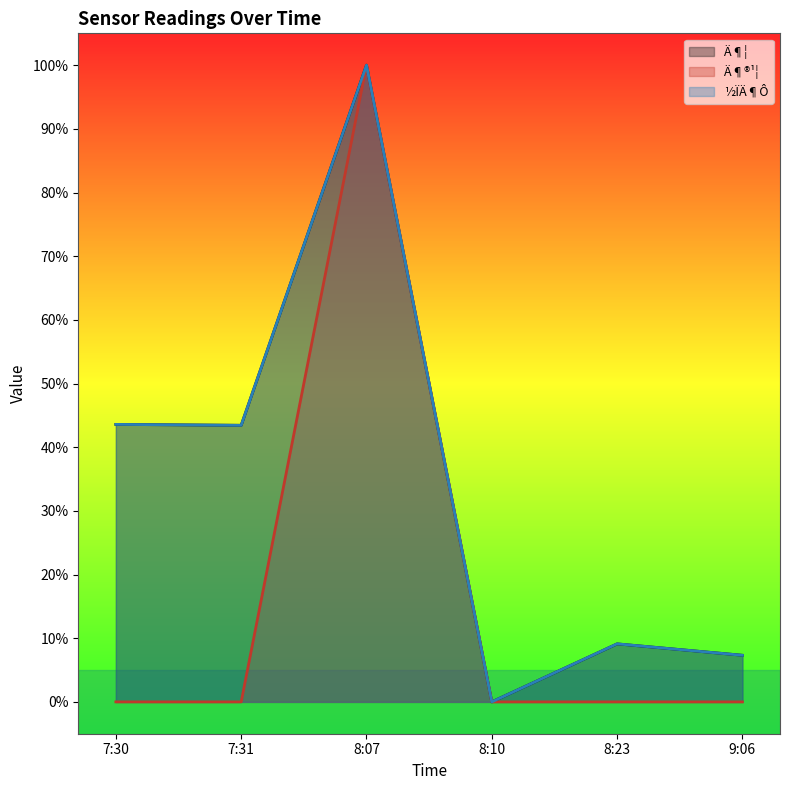

Rank the categories by Ä¶¦ value from highest to lowest.

8:07, 7:30, 7:31, 8:23, 9:06, 8:10